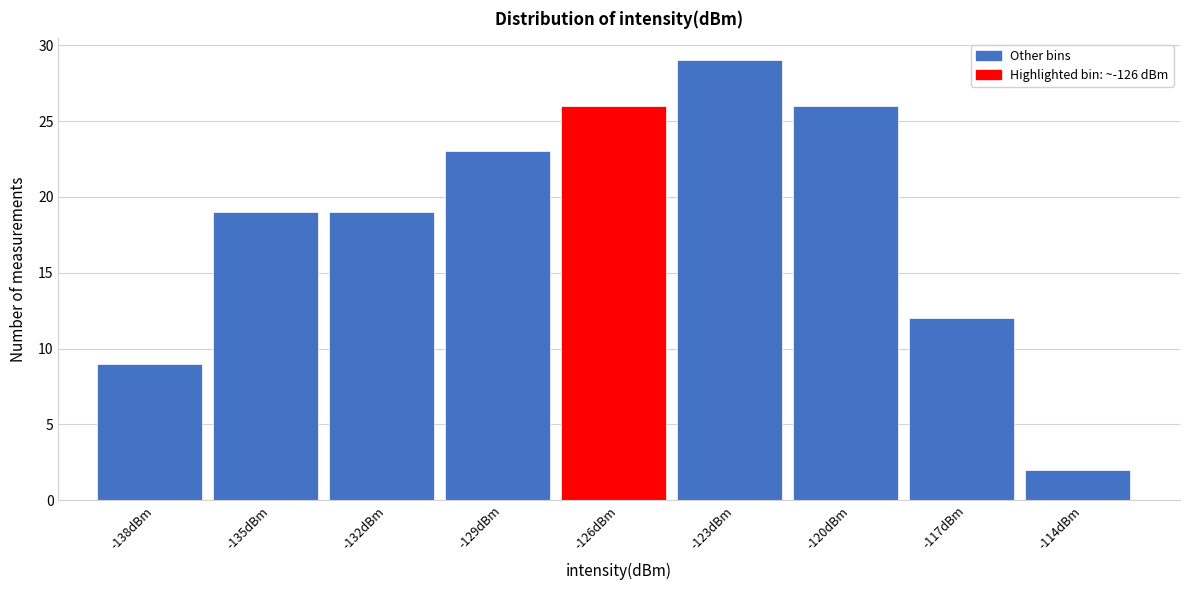

Reading left to right, transcribe all the data shown in this chart.

9	19	19	23	26	29	26	12	2